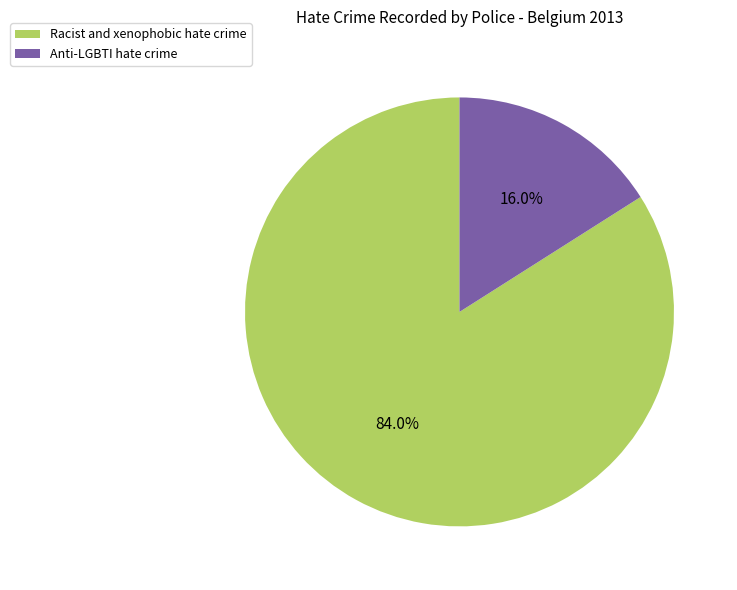

Is there any slice that represents more than half of the pie?

Yes